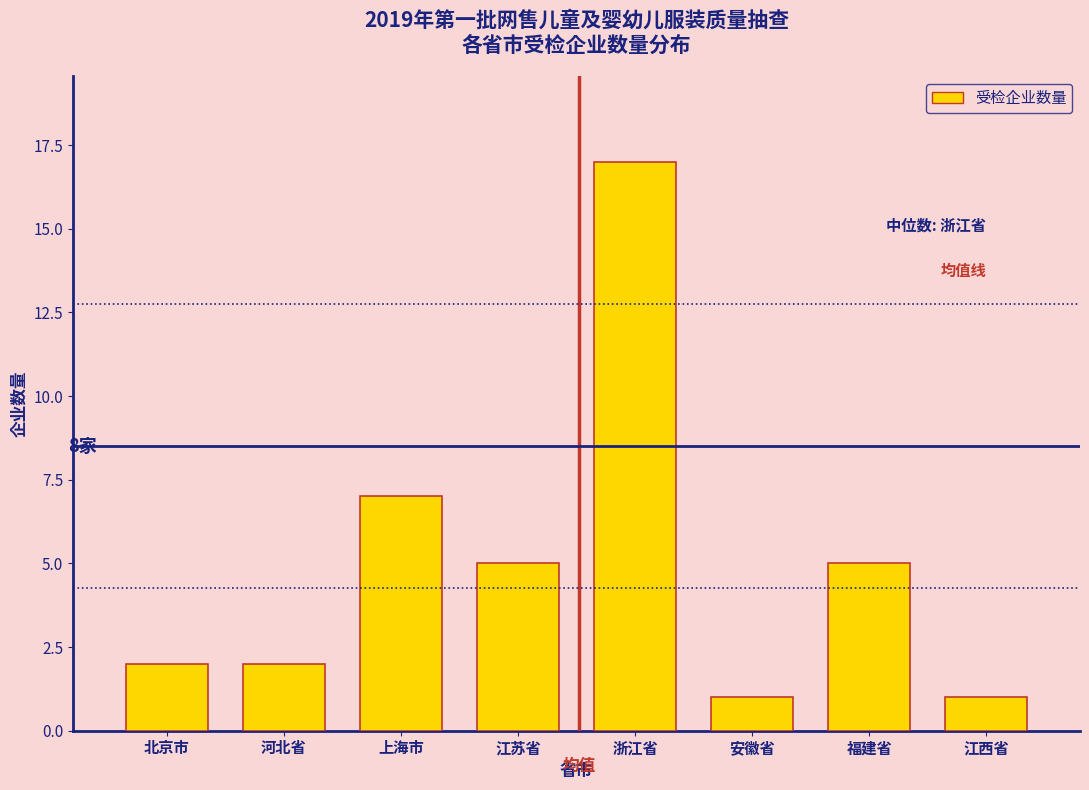

Reading left to right, what are all the values shown in this chart?

北京市=2	河北省=2	上海市=7	江苏省=5	浙江省=17	安徽省=1	福建省=5	江西省=1